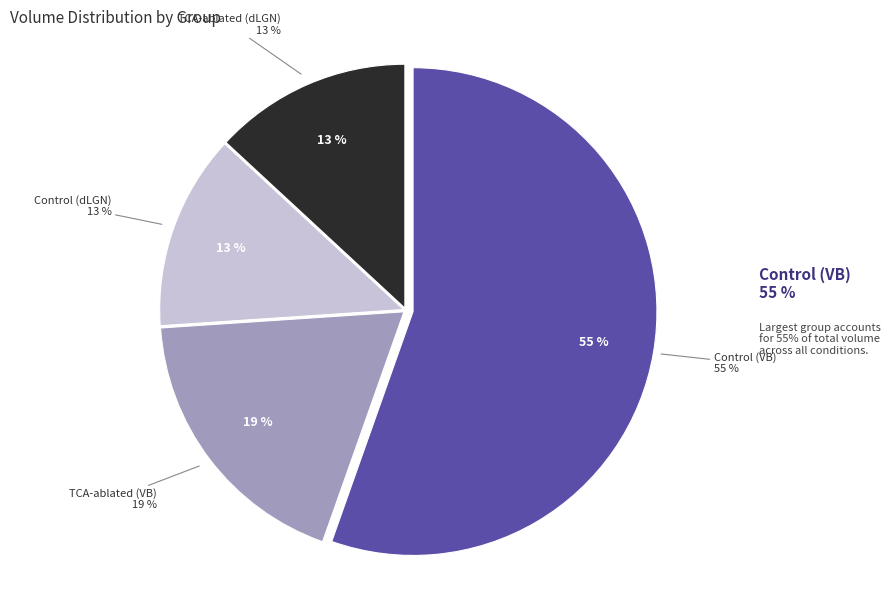

To the nearest percent, what percentage of the pie is TCA-ablated (dLGN)?

13%